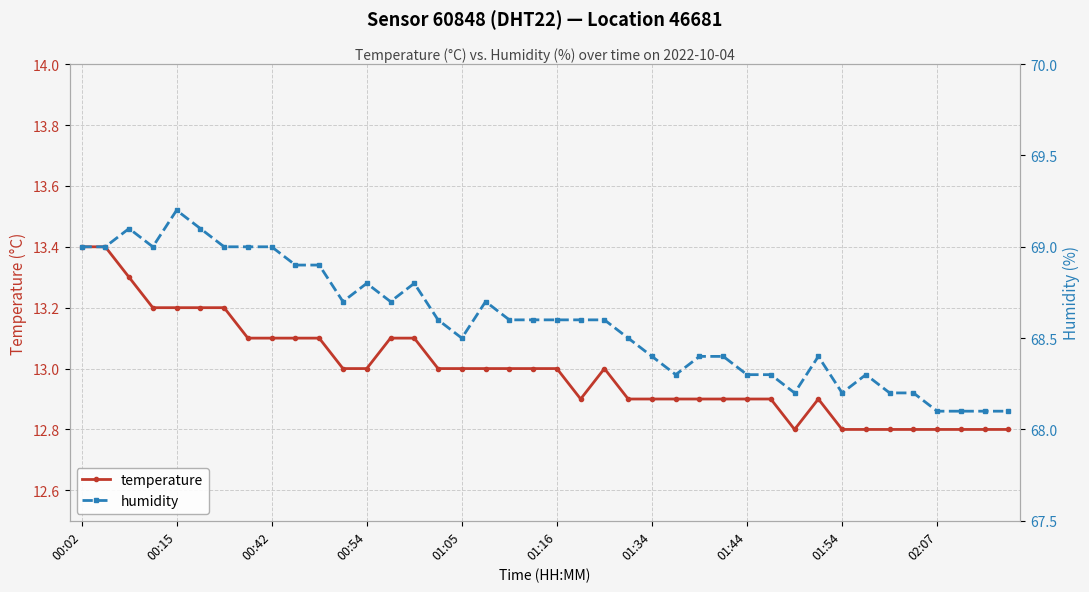

At 14, list the series in order from largest to smallest.

humidity, temperature